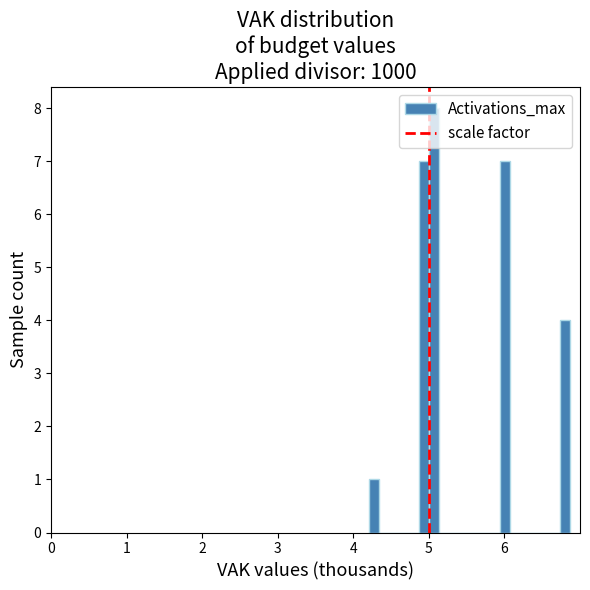

Read against the x-axis, roughly where is the centre of the tallest bar?

5.1